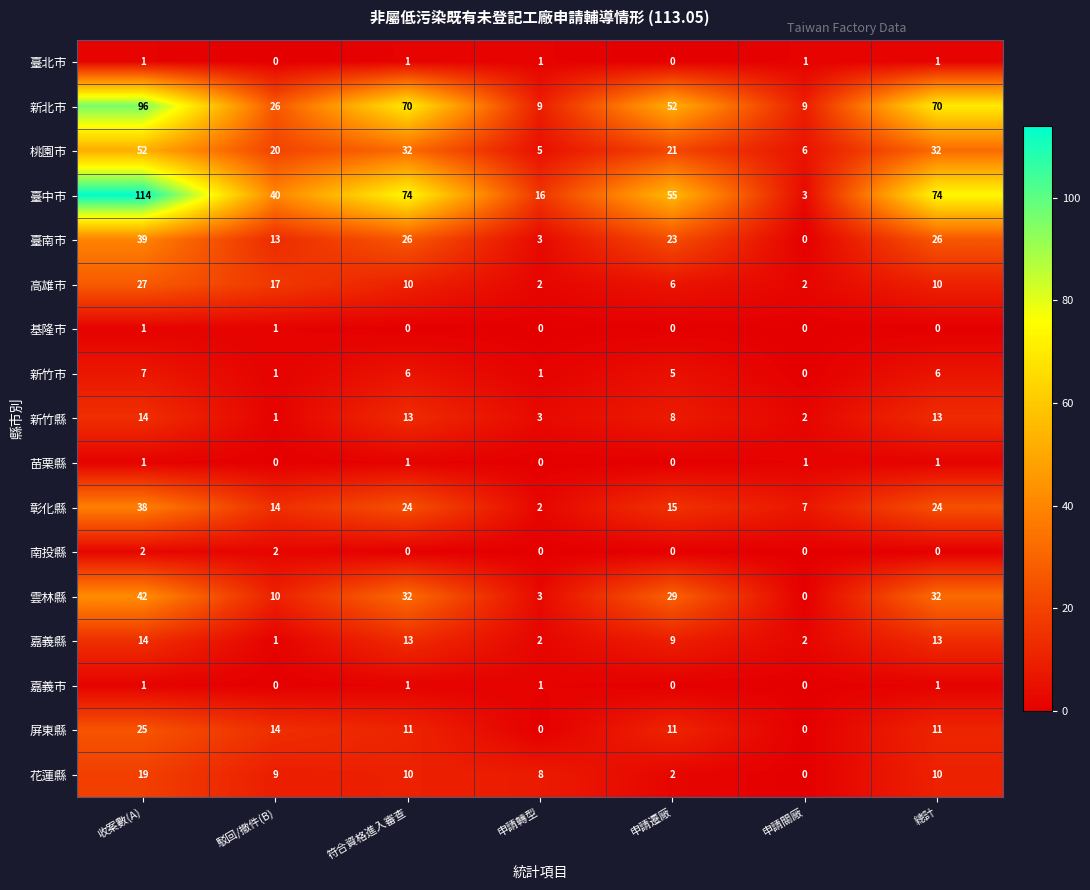

Which series has the largest range (max minus min)?

臺中市